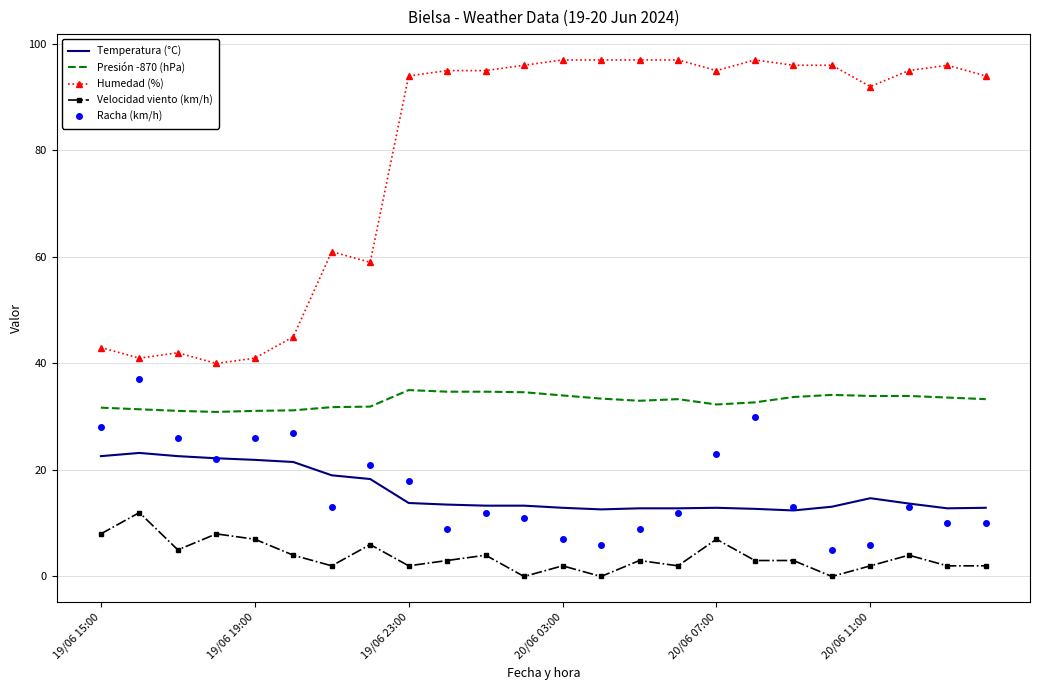

What is the maximum value shown in the chart?

97.0